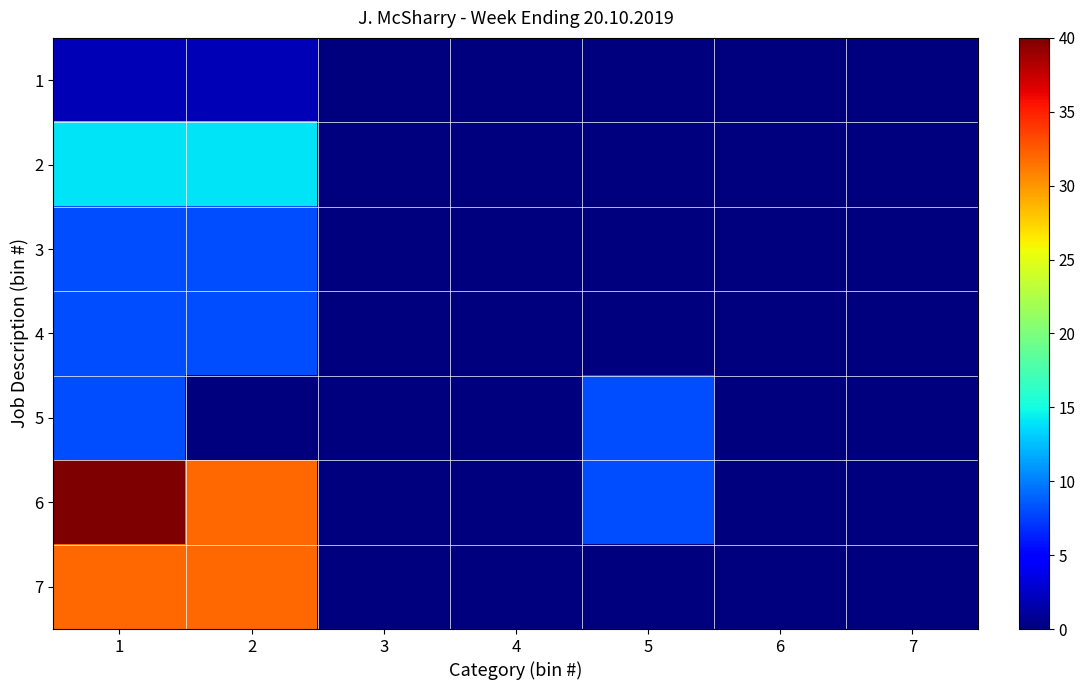

List the series in order of their peak value, highest first.

6, 7, 2, 3, 4, 5, 1